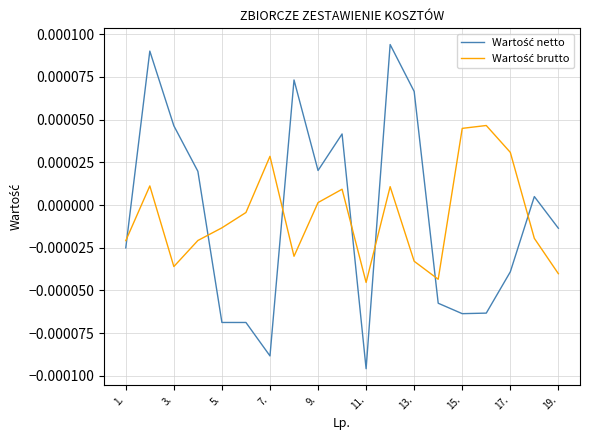

Rank the series by their maximum value, from lowest to highest.

Wartość brutto, Wartość netto